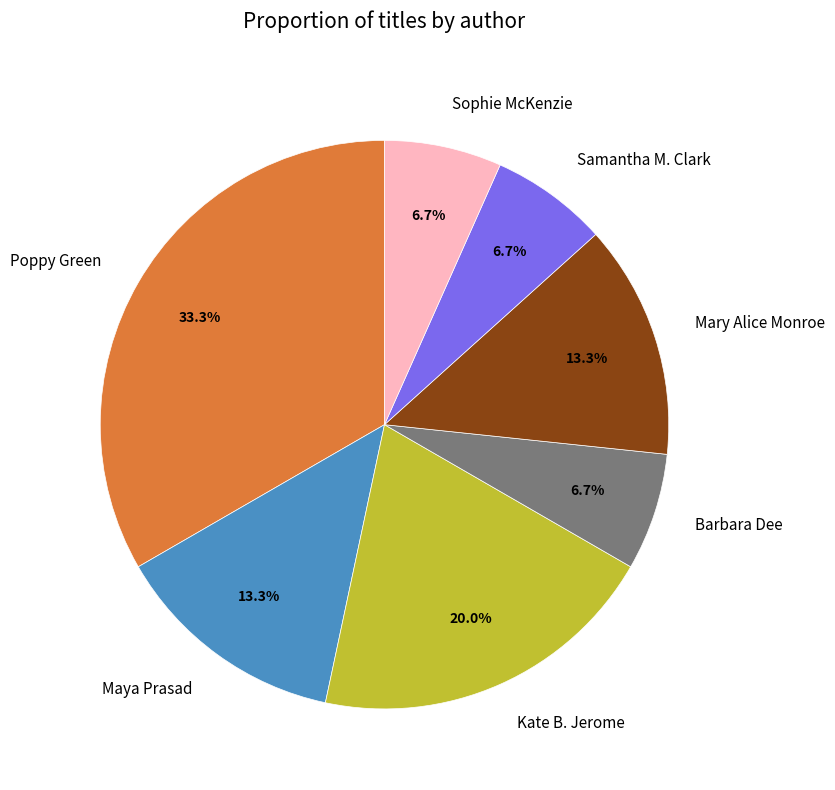

What is the largest slice in the pie chart?

Poppy Green